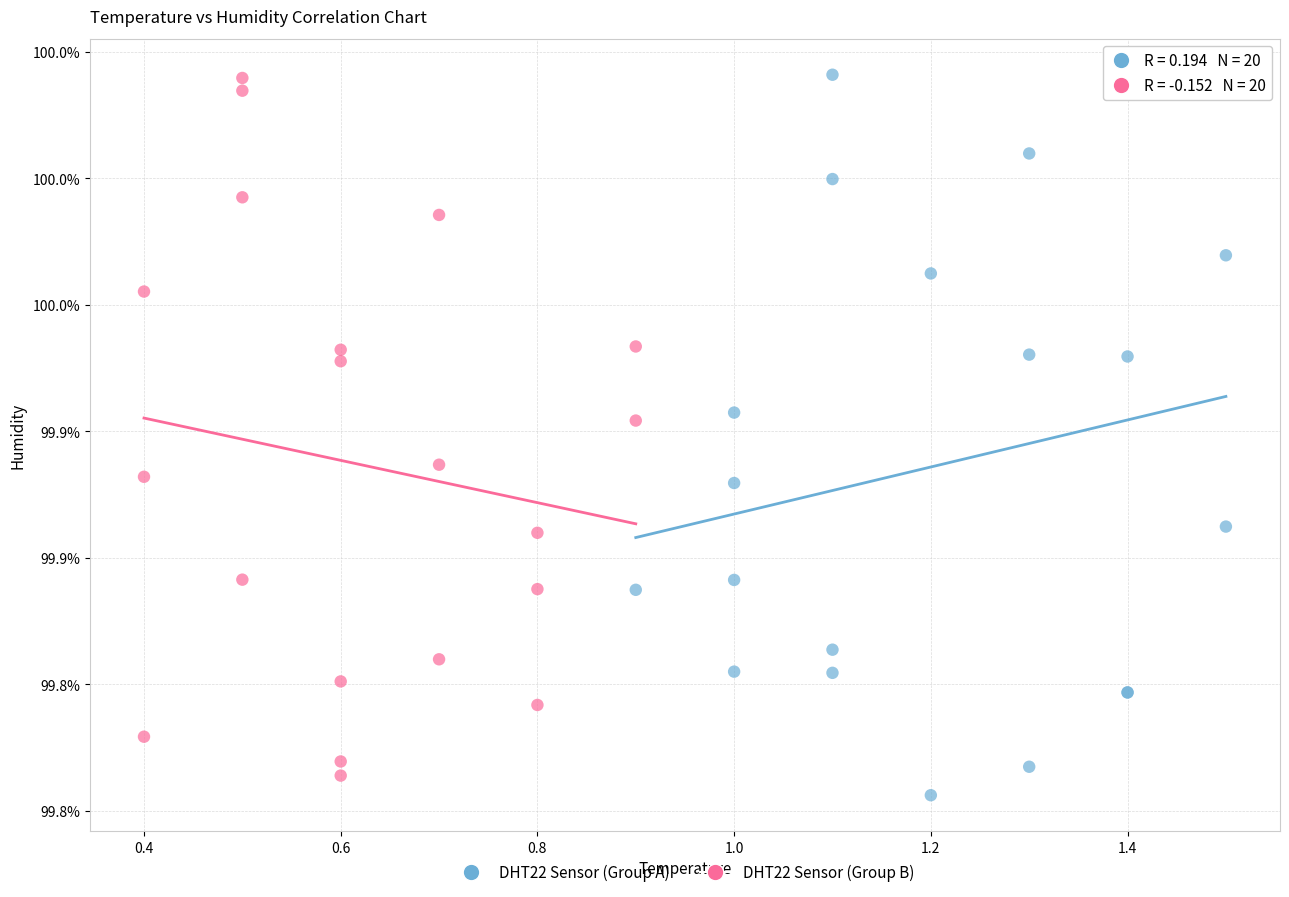

Which series has the widest spread of Y values?

DHT22 Sensor (Group A)